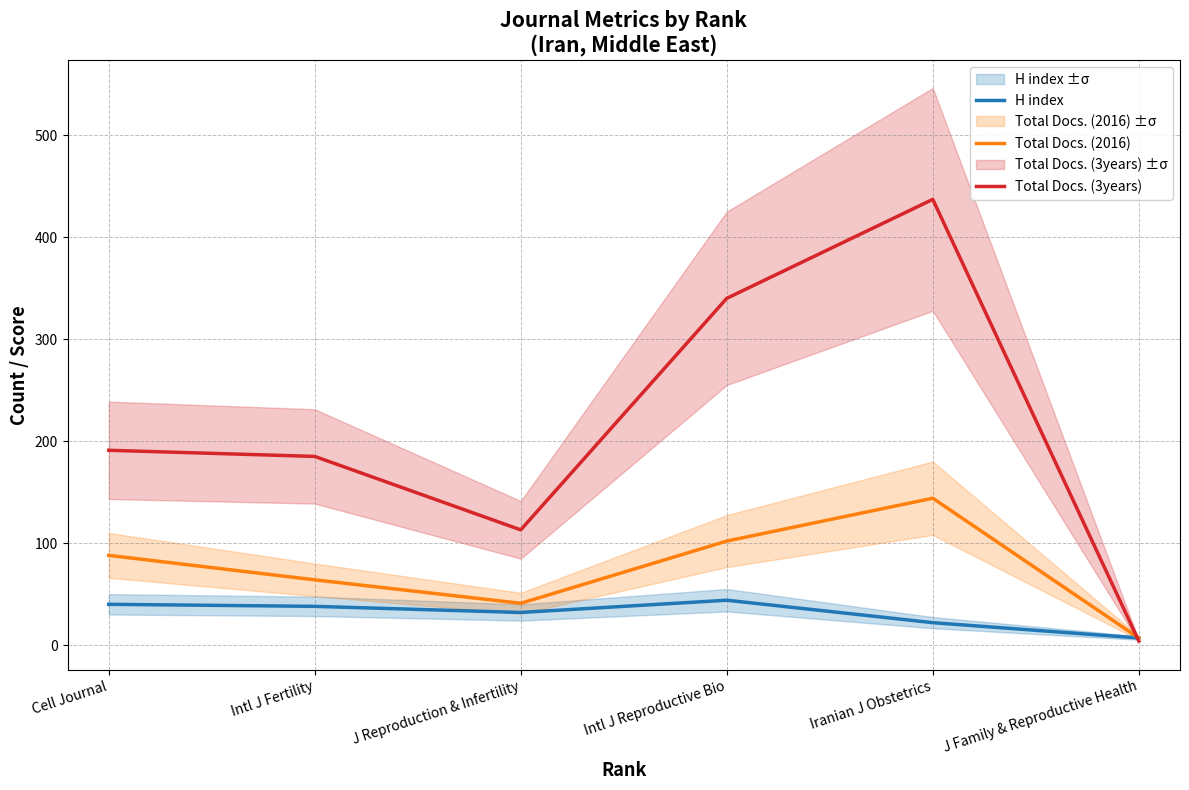

What is the greatest value displayed?

437